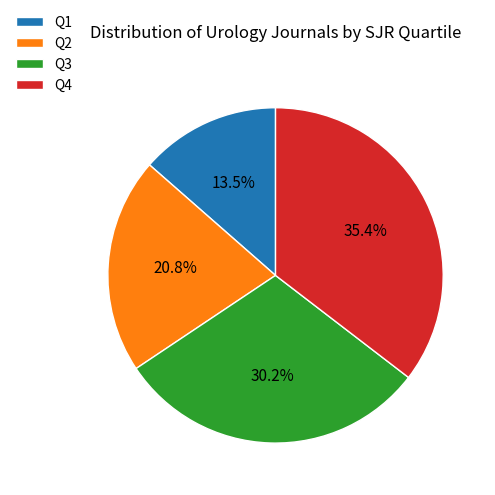

Is there any slice that represents more than half of the pie?

No